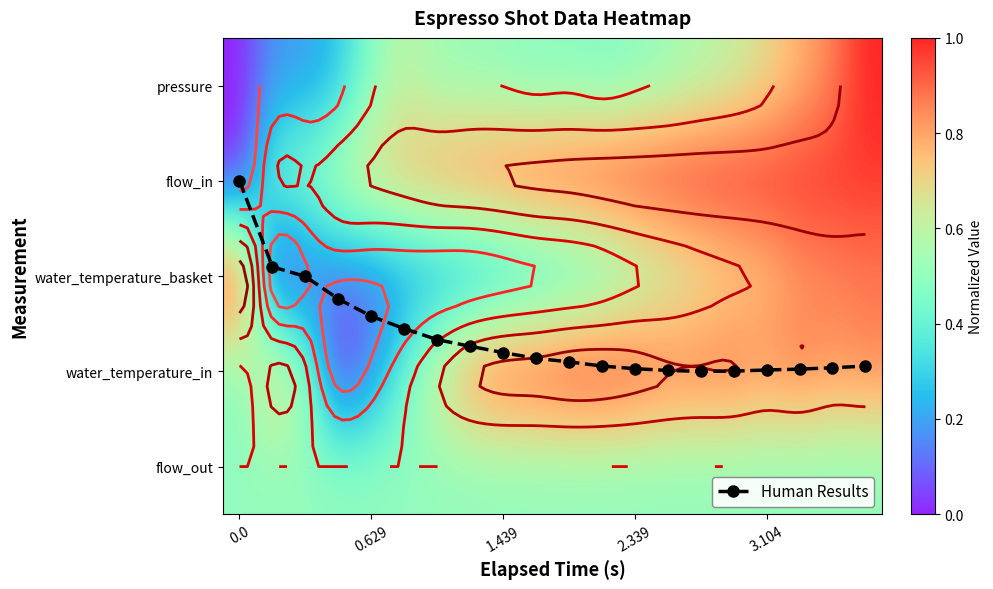

Which category has the highest value across all series?

14